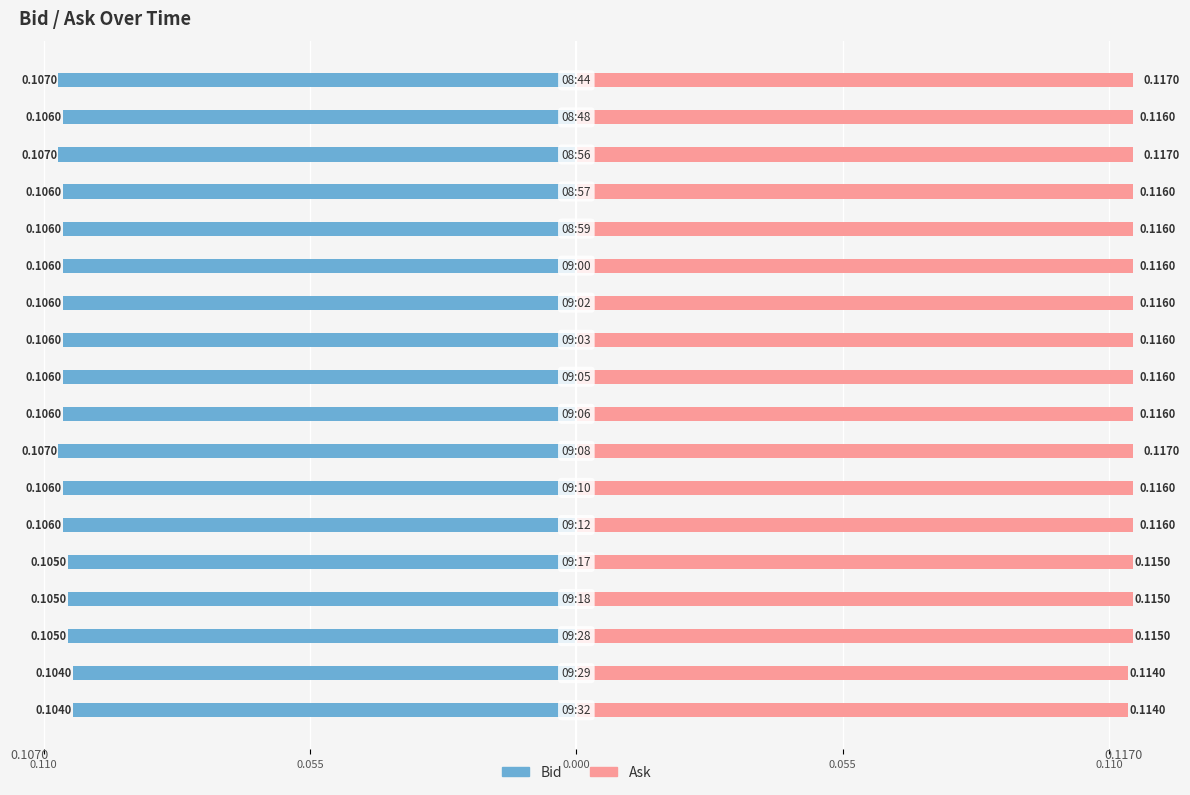

Reading left to right, list all the values displayed in this chart.

Bid: -0.1	-0.1	-0.1	-0.1	-0.1	-0.1	-0.1	-0.1	-0.1	-0.1	-0.1	-0.1	-0.1	-0.1	-0.1	-0.1	-0.1	-0.1
Ask: 0.1	0.1	0.1	0.1	0.1	0.1	0.1	0.1	0.1	0.1	0.1	0.1	0.1	0.1	0.1	0.1	0.1	0.1